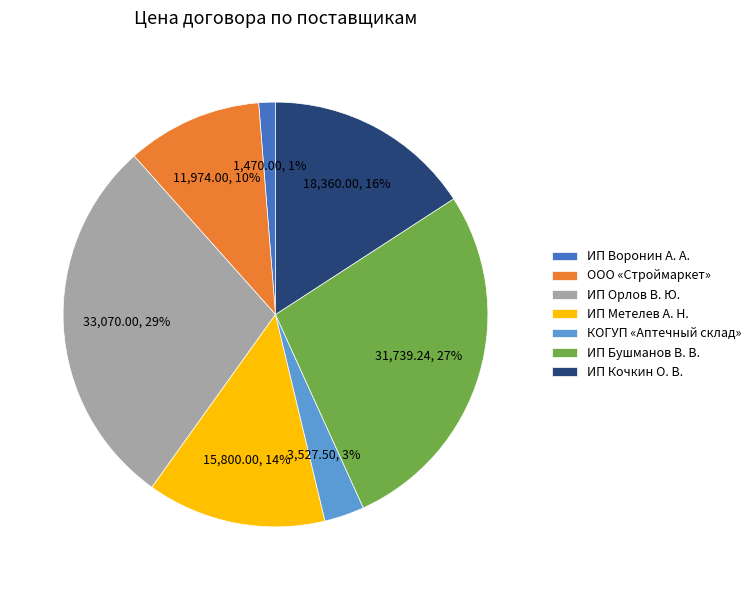

Between ИП Бушманов В. В. and ИП Орлов В. Ю., which is larger?

ИП Орлов В. Ю.